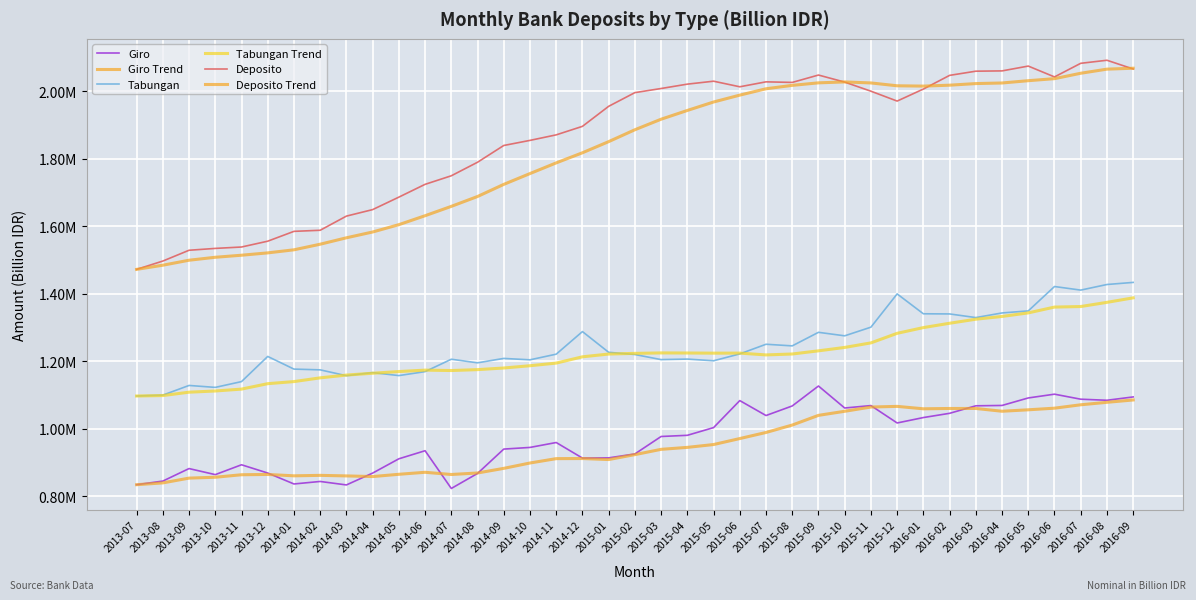

Where do Giro Trend and Giro first cross each other?

2013-12 and 2014-01